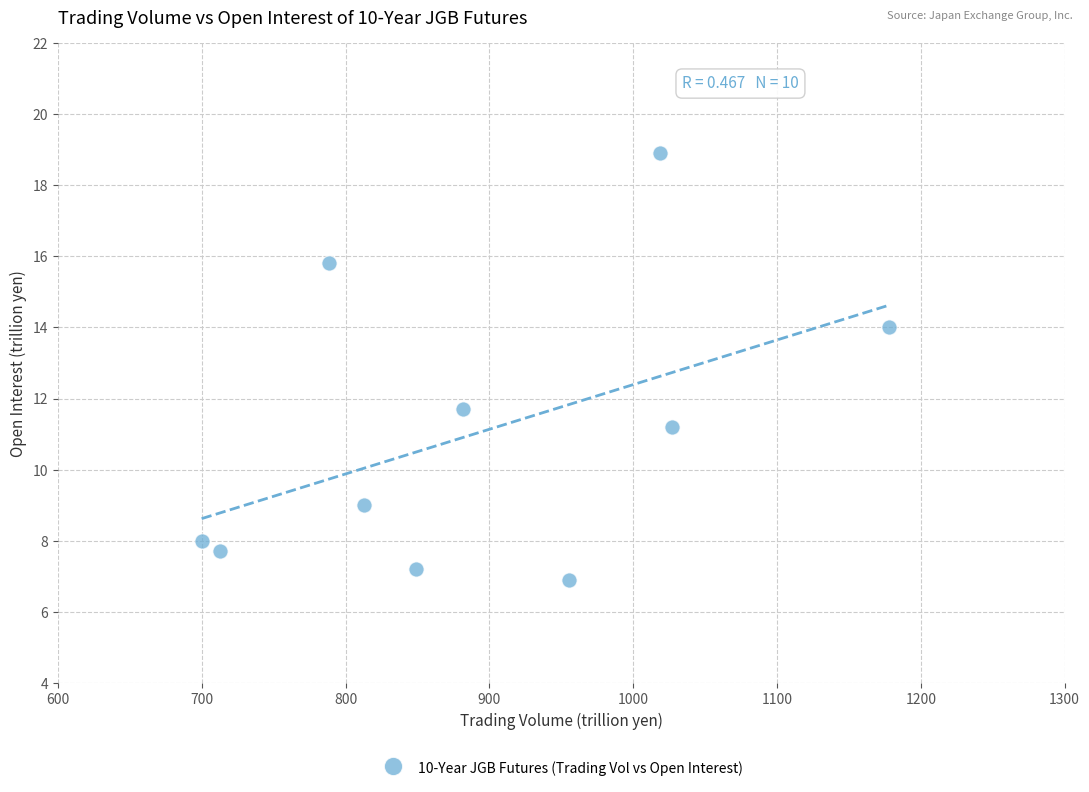

What Y value in the scatter plot is closest to 12?

11.7